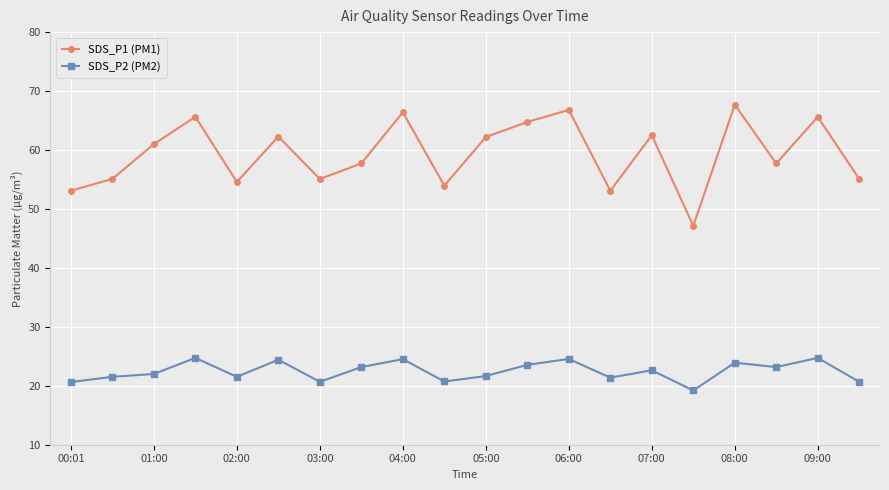

Which series has the largest total across all categories?

SDS_P1 (PM1)